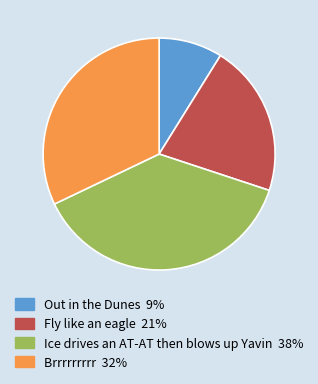

Is Brrrrrrrrr the majority of the pie?

No